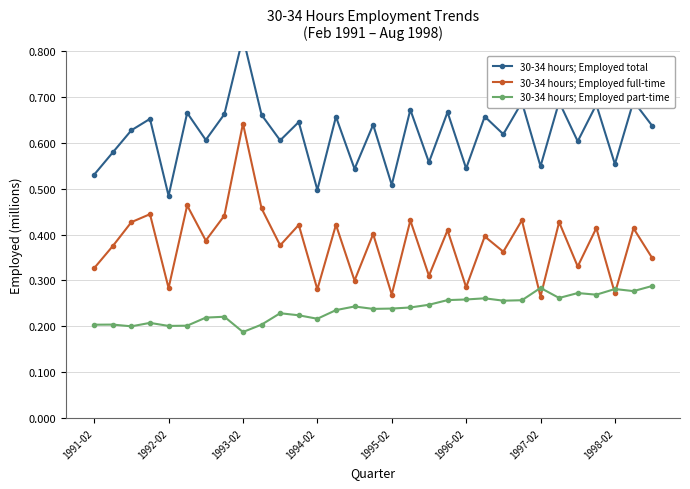

True or false: 30-34 hours; Employed part-time and 30-34 hours; Employed total cross at least once.

False